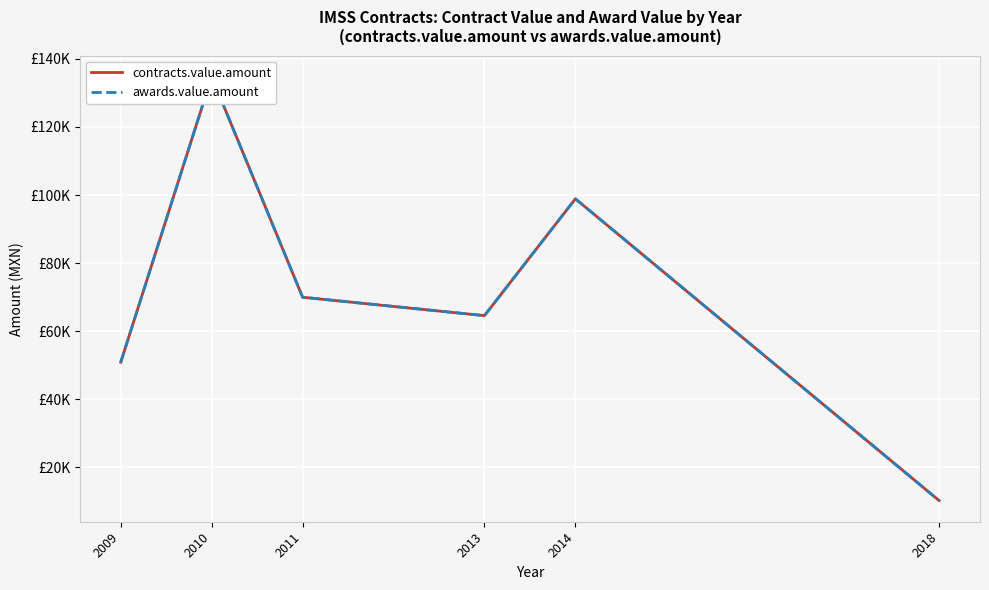

What is the highest value of the contracts.value.amount series?

134741.4